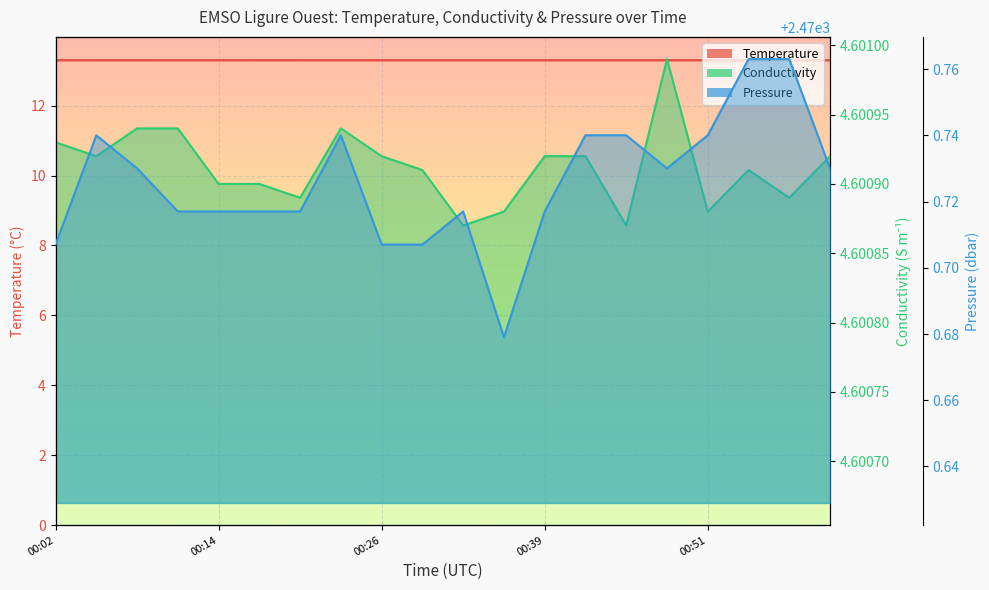

True or false: Pressure has a value of 2470.7 at 00:05.

True